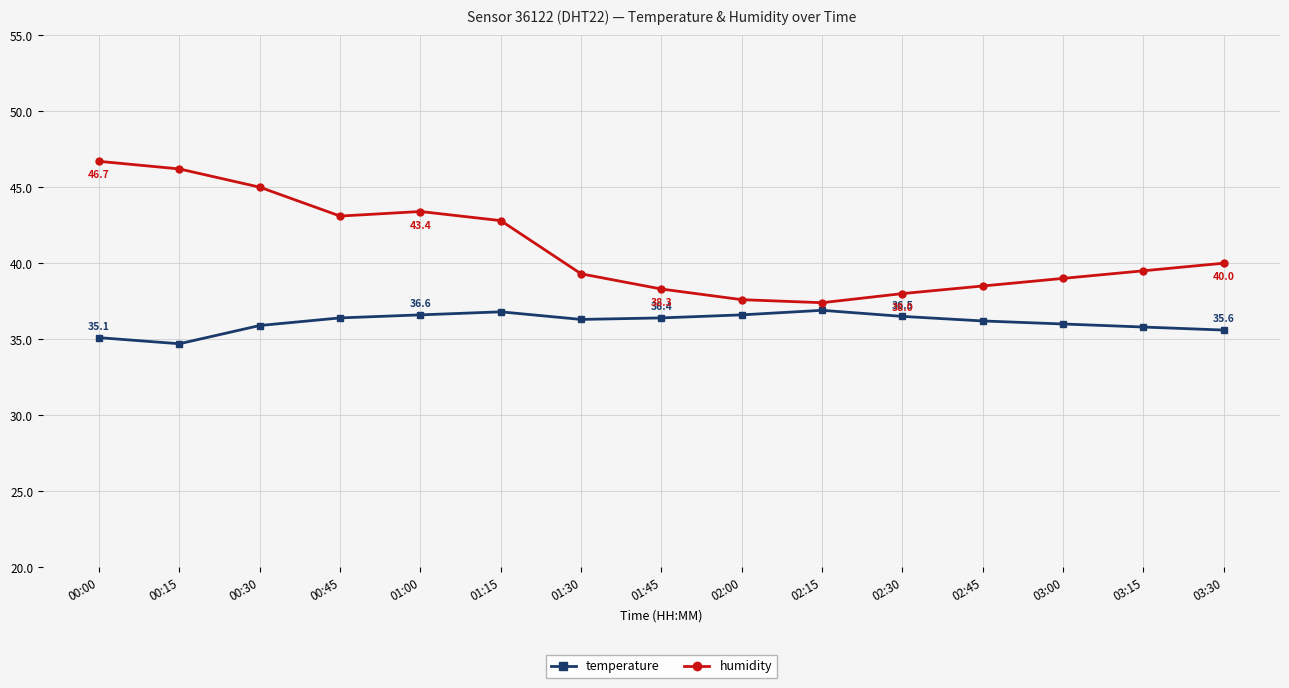

True or false: temperature and humidity cross at least once.

False